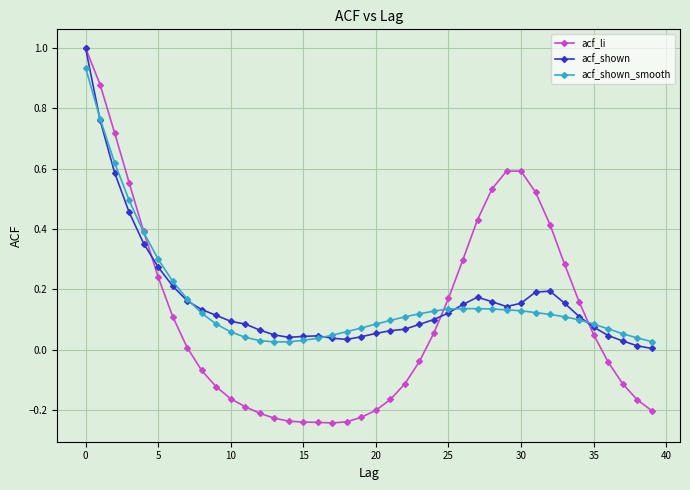

What are all the series names shown in the legend?

acf_li, acf_shown, acf_shown_smooth